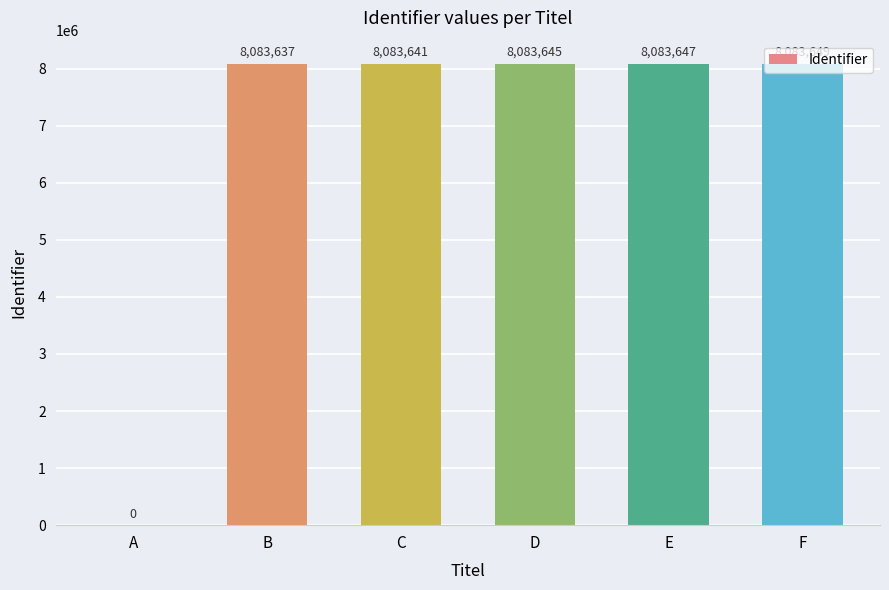

What is the sum of the values at E and F?

16167296